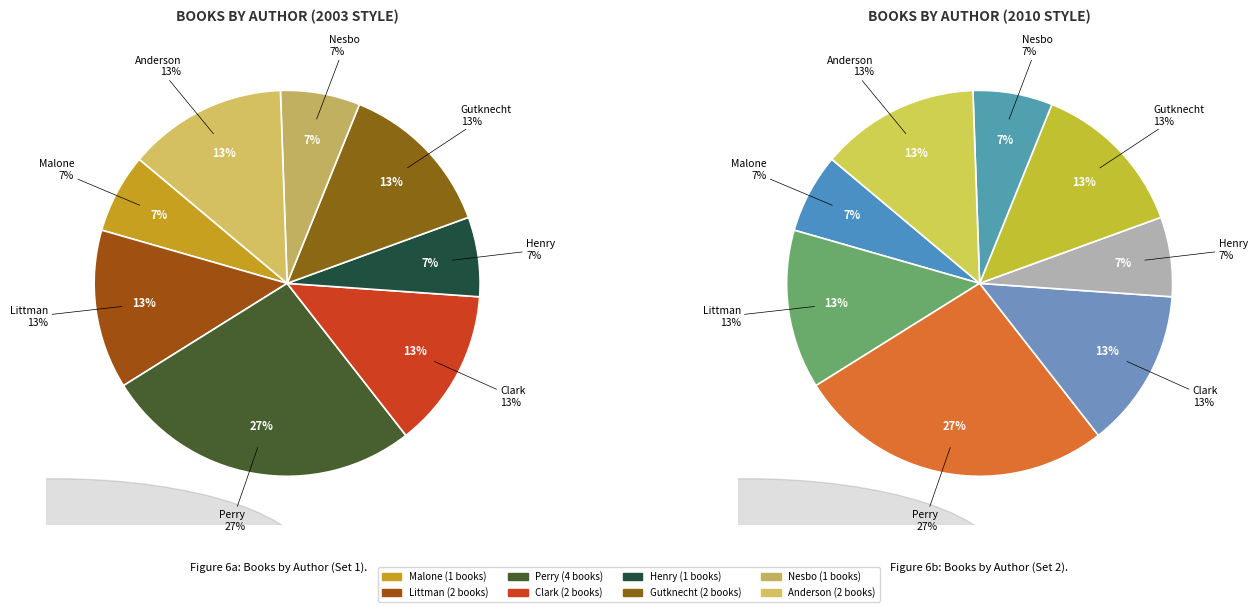

To the nearest percent, what is the average slice percentage?

12%